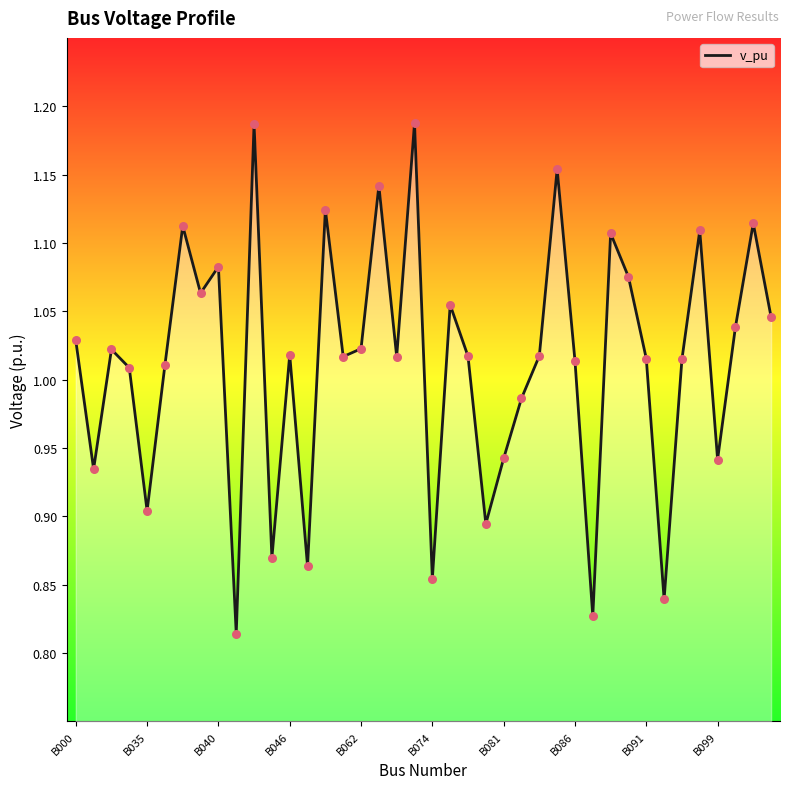

How many lines are shown in the chart?

1